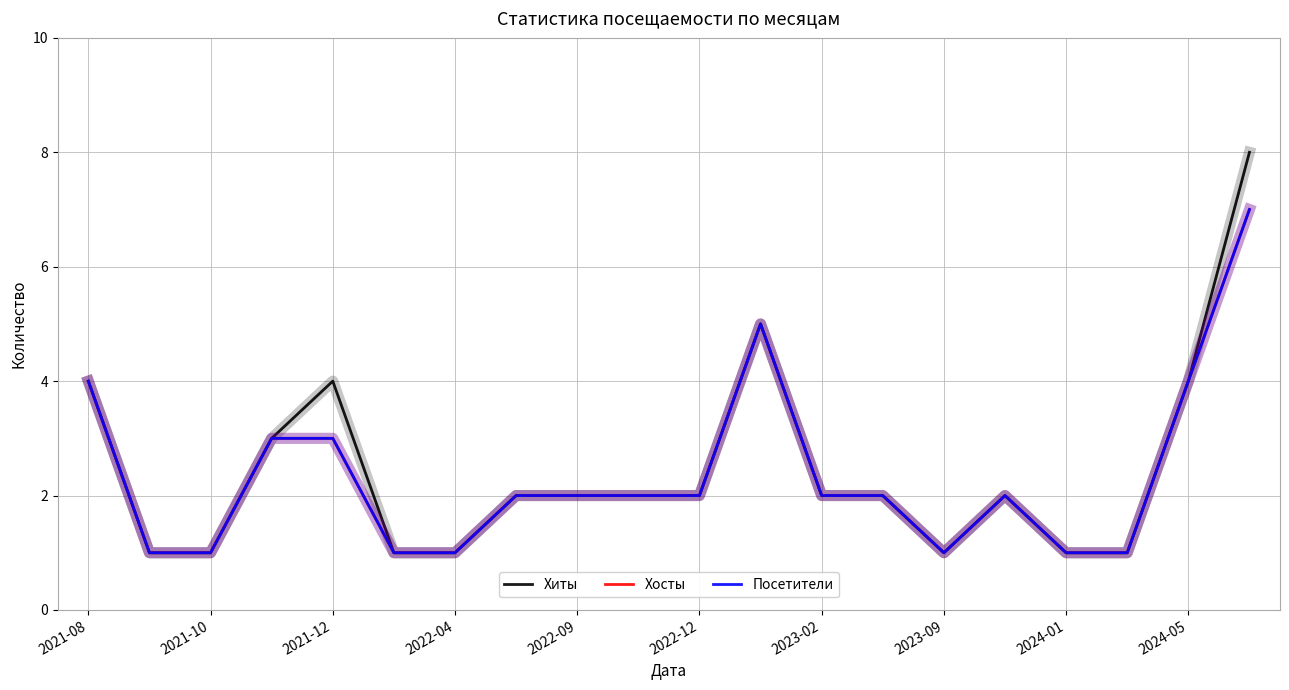

Is this an area chart (filled region under the line)?

No